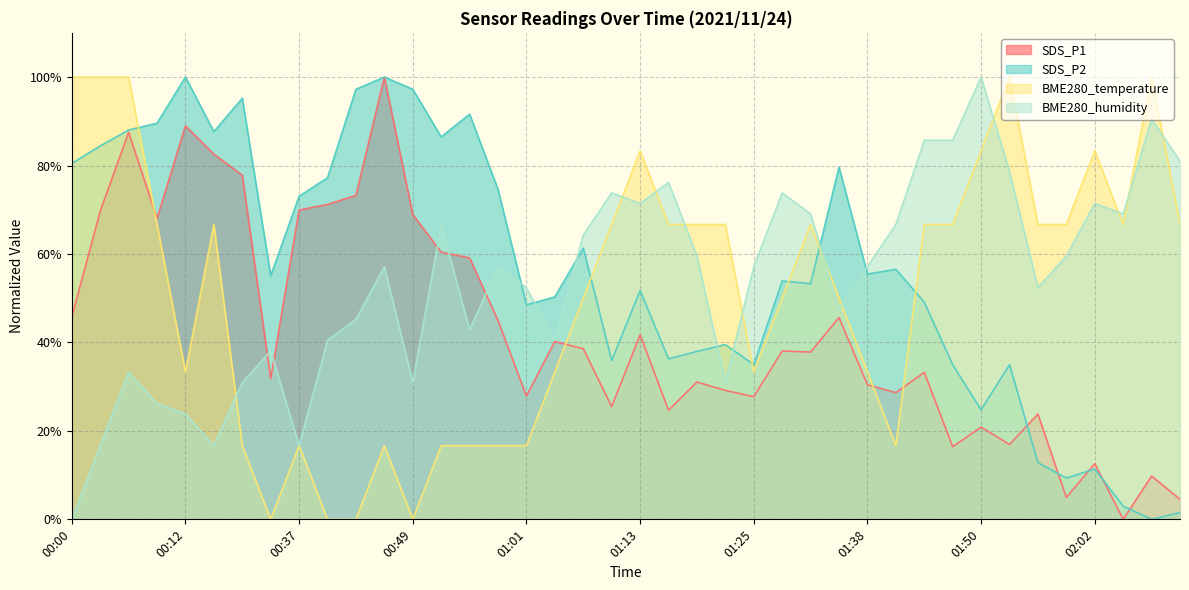

What is the difference between the highest and lowest values at 01:10?

48.3